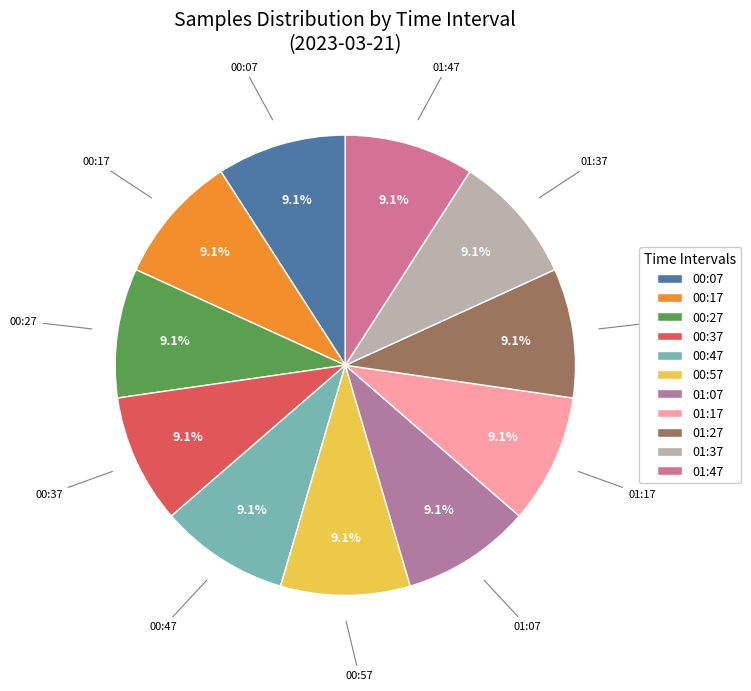

What is the ratio of the value at 00:17 to the value at 00:07?

1.0